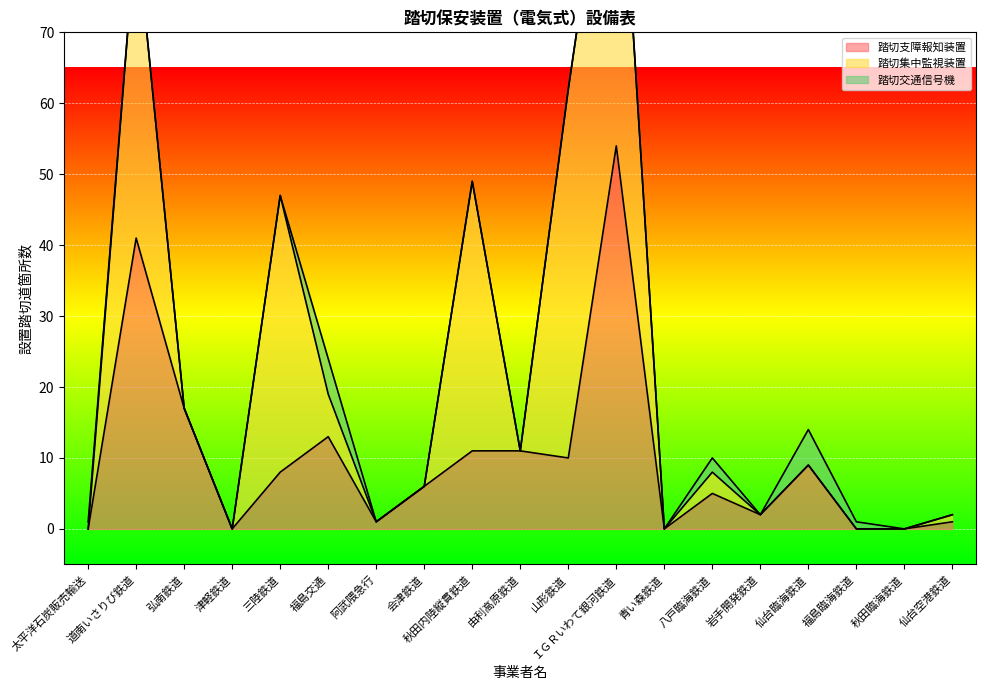

Which series changed the most between ＩＧＲいわて銀河鉄道 and 八戸臨海鉄道?

踏切集中監視装置